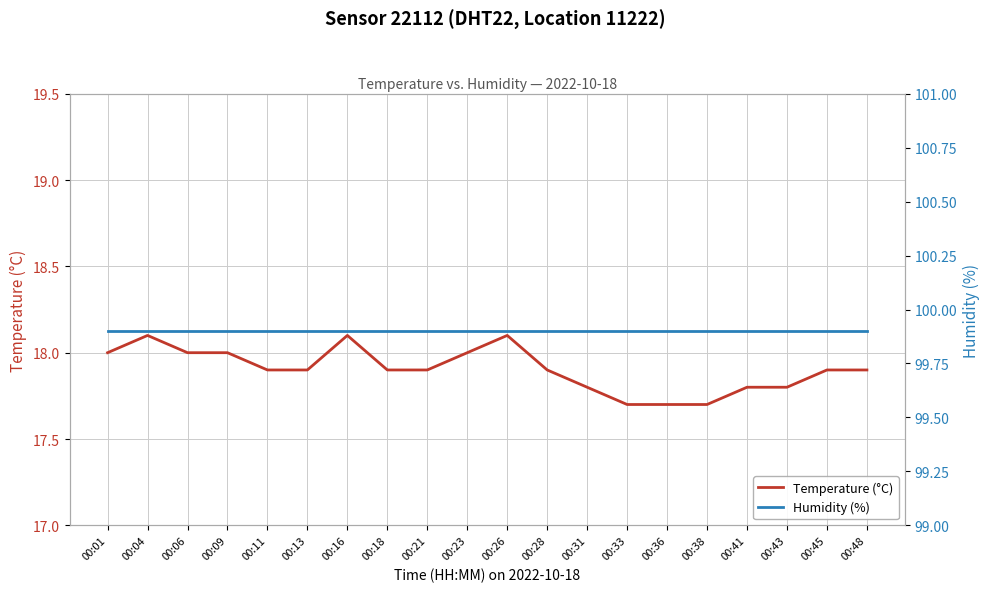

List the series in order of their overall mean, lowest first.

Temperature (°C), Humidity (%)